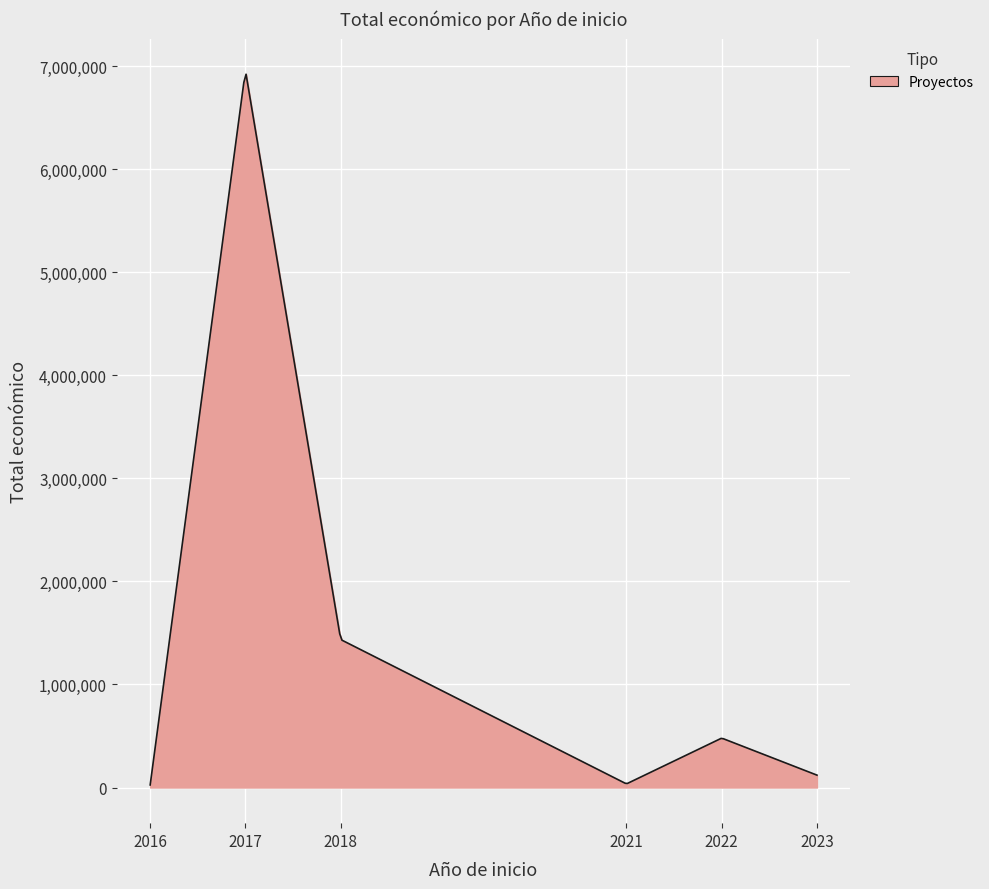

What is the difference between the maximum and minimum values?

6898494.4